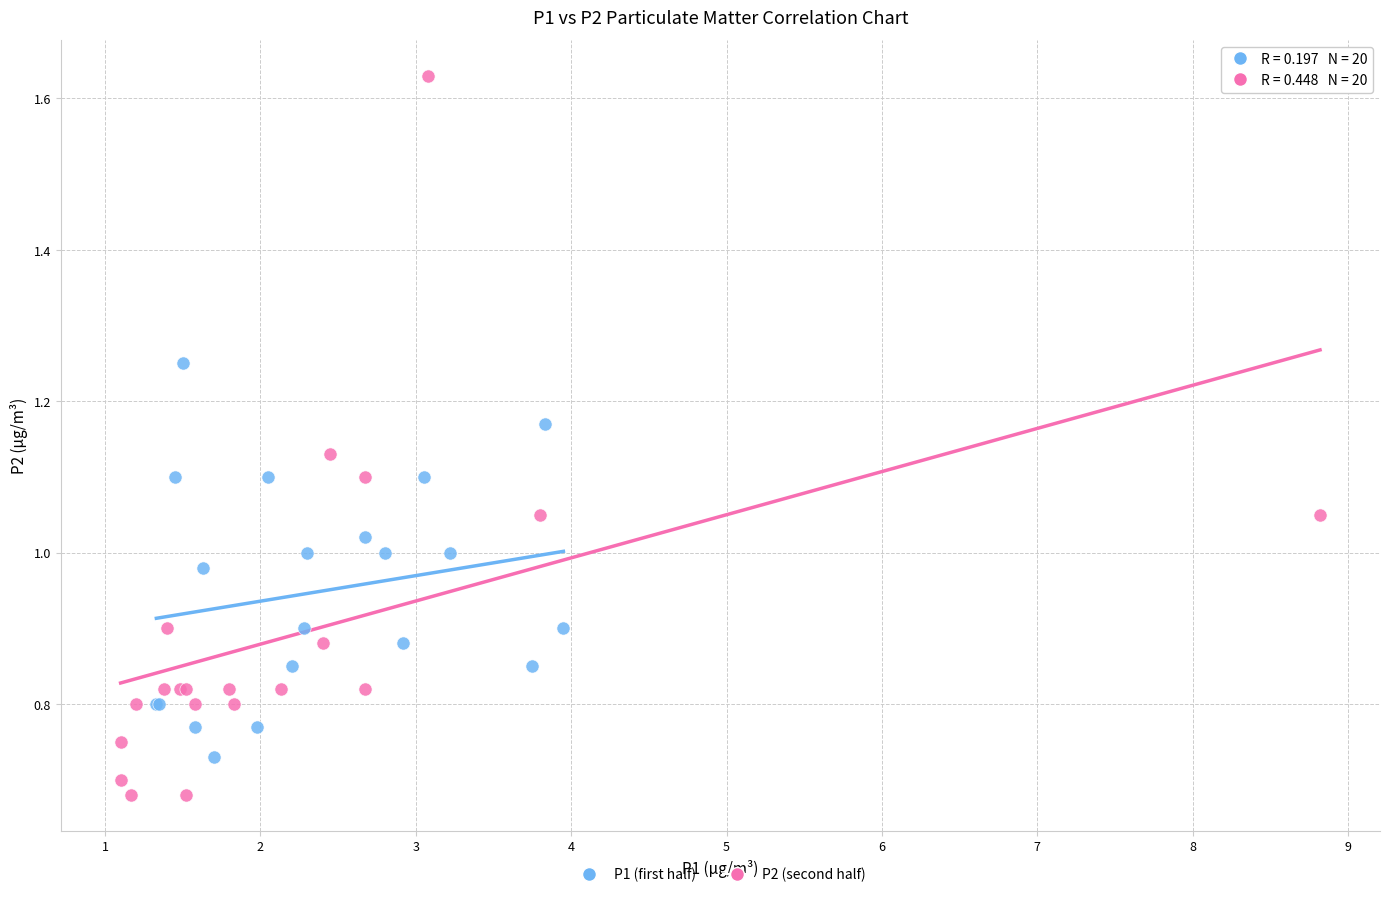

Which series reaches the minimum Y coordinate?

P2 (second half)